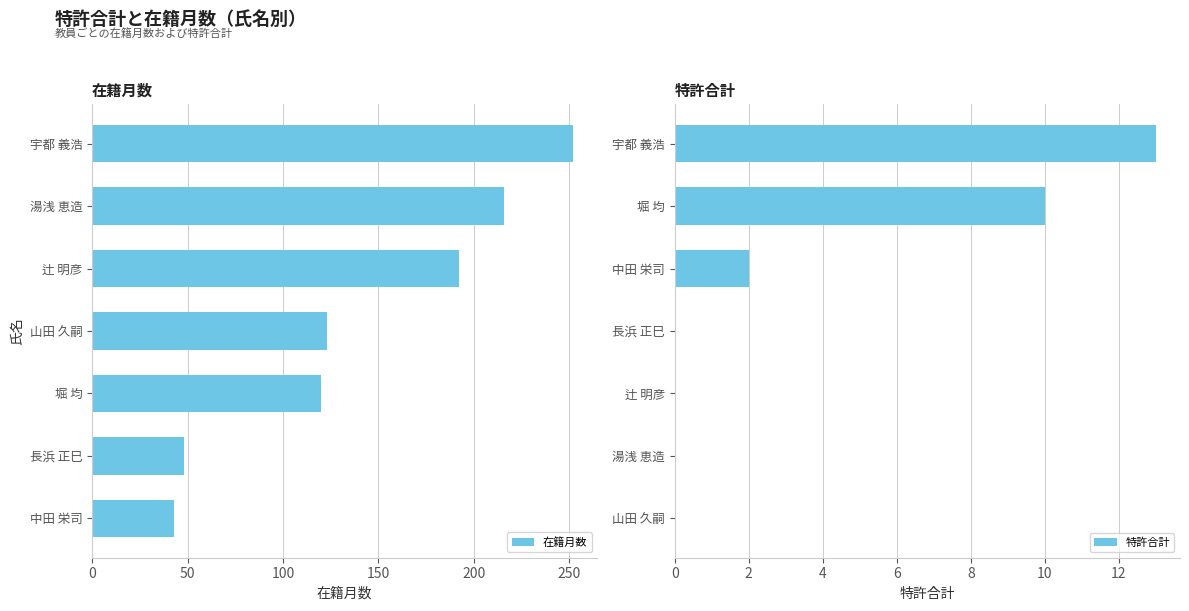

Which category has the highest value in the 在籍月数 series?

宇都 義浩